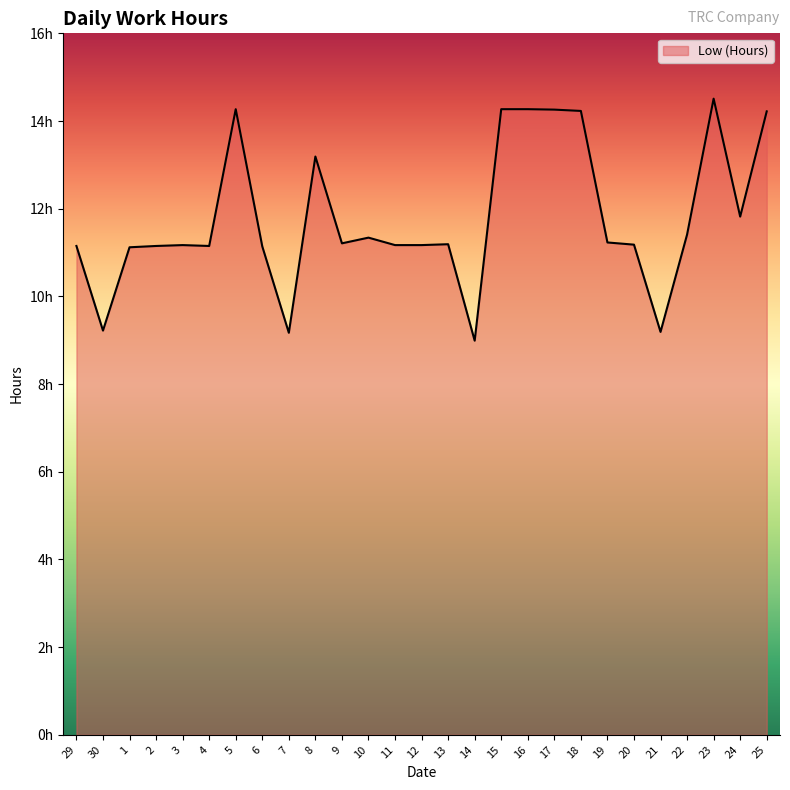

Which category has the lowest value across all series?

14